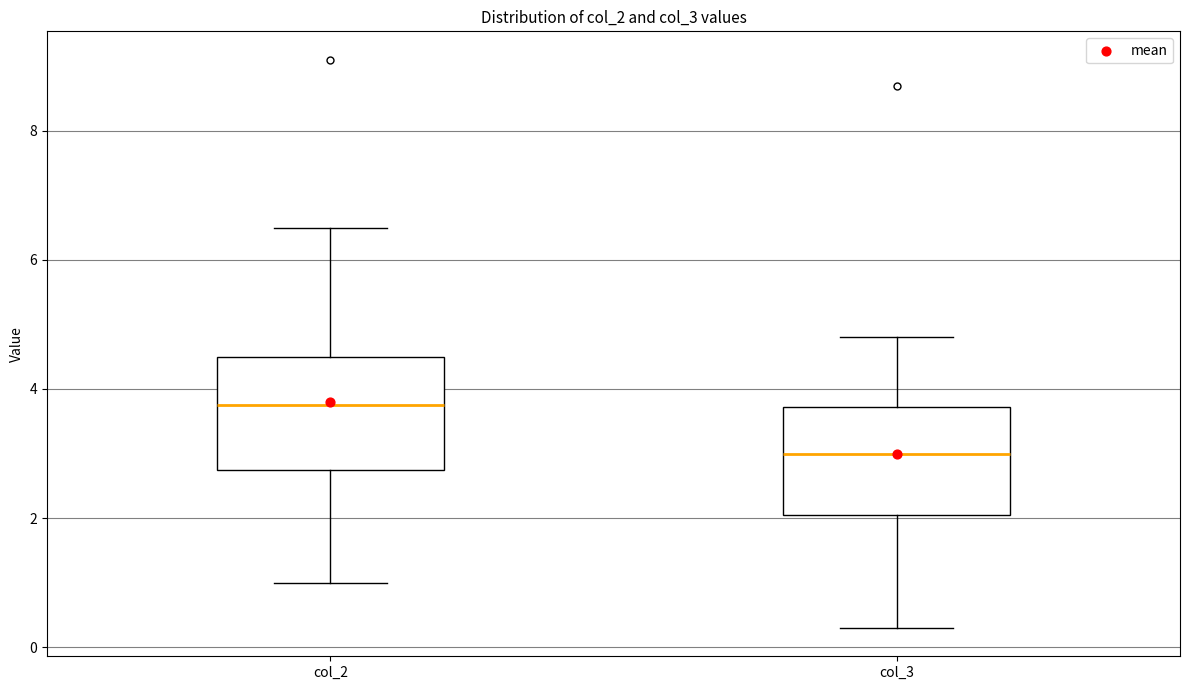

Which box has the lowest median line?

col_3